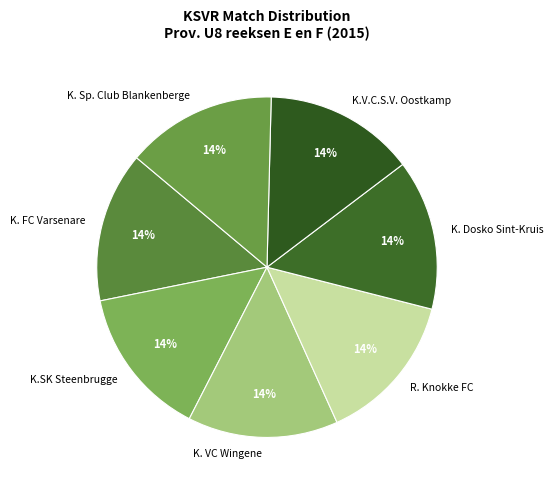

Is there any slice that represents more than half of the pie?

No